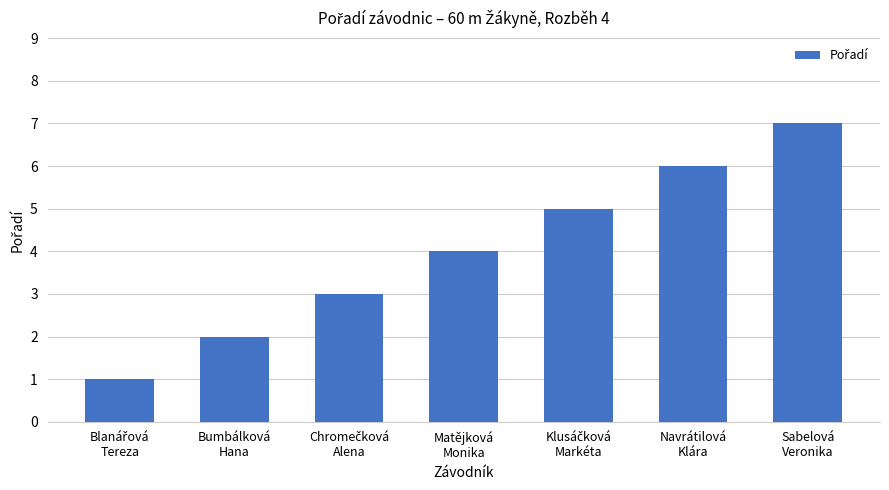

What is the maximum value shown in the chart?

7